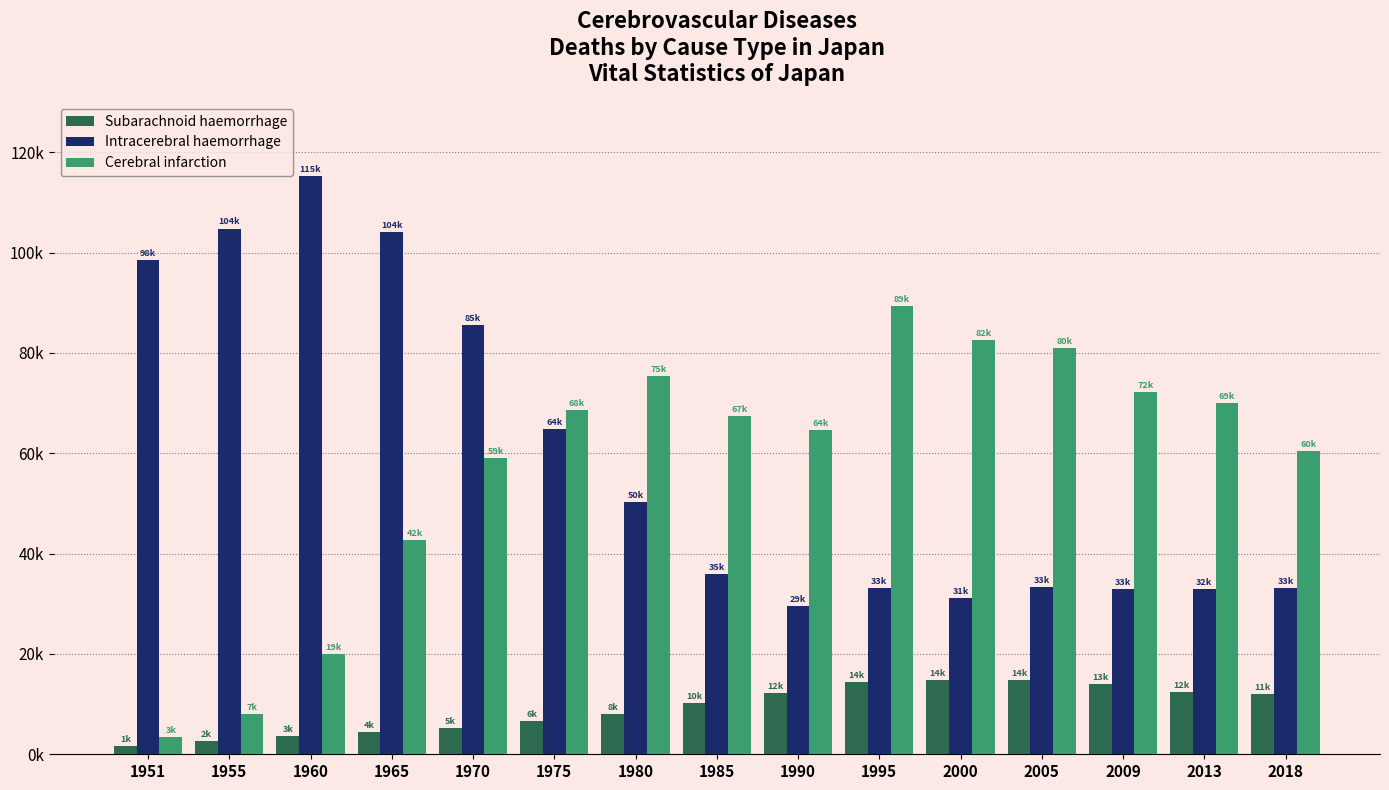

Reading left to right, extract all data points from this chart.

Subarachnoid haemorrhage: 1587	2649	3634	4533	5278	6575	8066	10257	12281	14424	14815	14883	13923	12479	11996
Intracerebral haemorrhage: 98441	104793	115230	104099	85518	64744	50225	35955	29558	33187	31051	33362	33002	32962	33047
Cerebral infarction: 3425	7968	19999	42654	59003	68547	75311	67350	64575	89431	82651	80964	72238	69967	60365